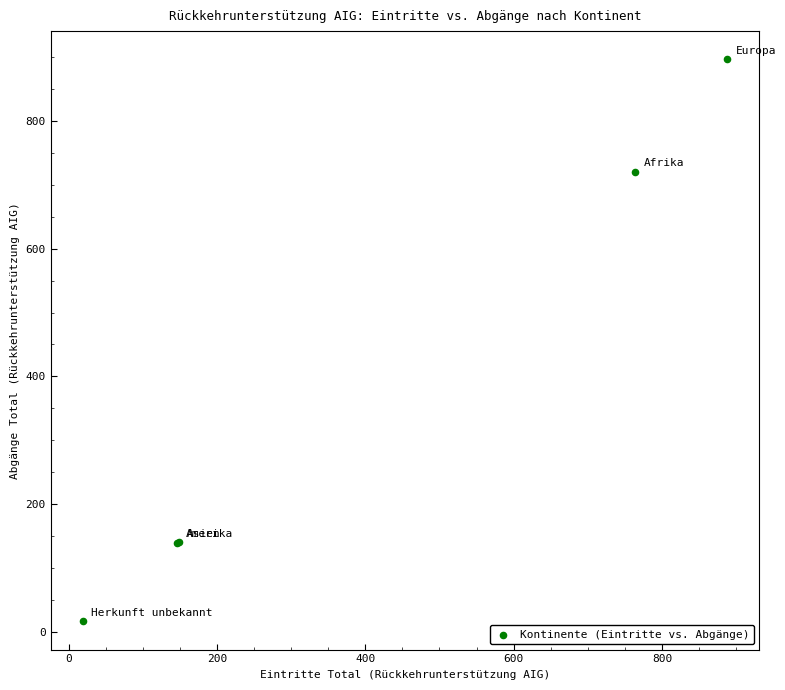

What Y value in the scatter plot is closest to 456?

721